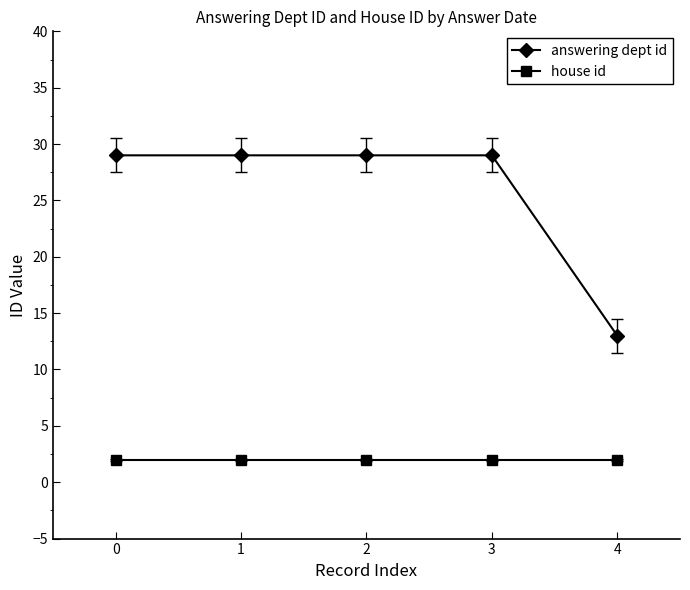

List the series in order of their peak value, highest first.

answering dept id, house id